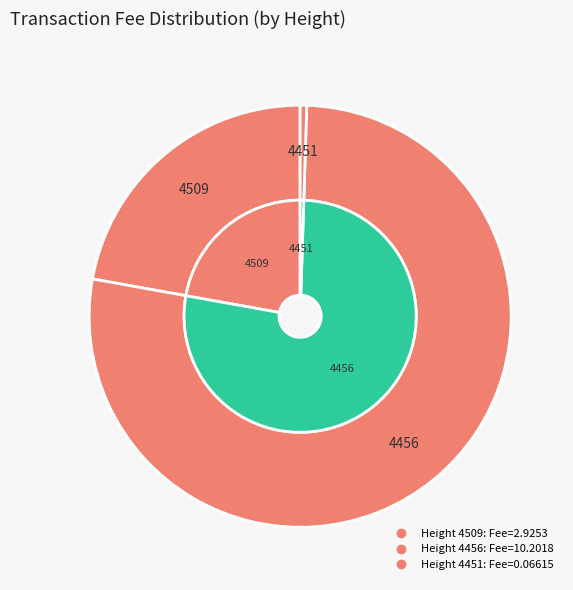

Does 4456 represent more than half of the total?

Yes